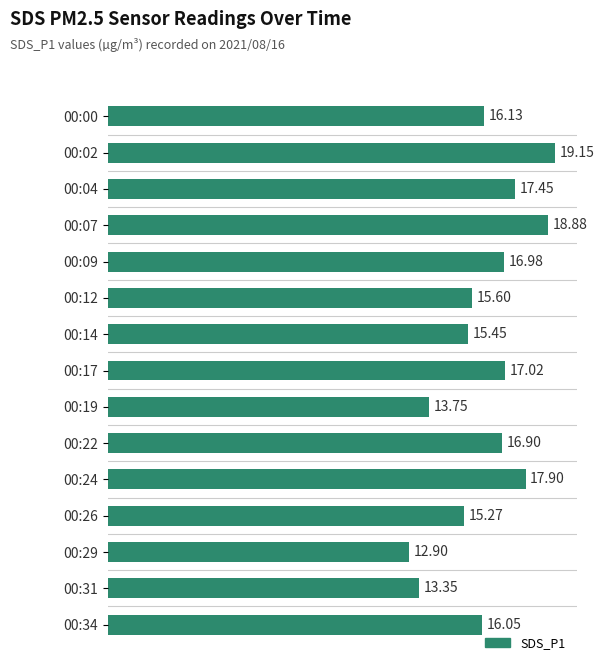

Between 00:09 and 00:00, which is larger?

00:09